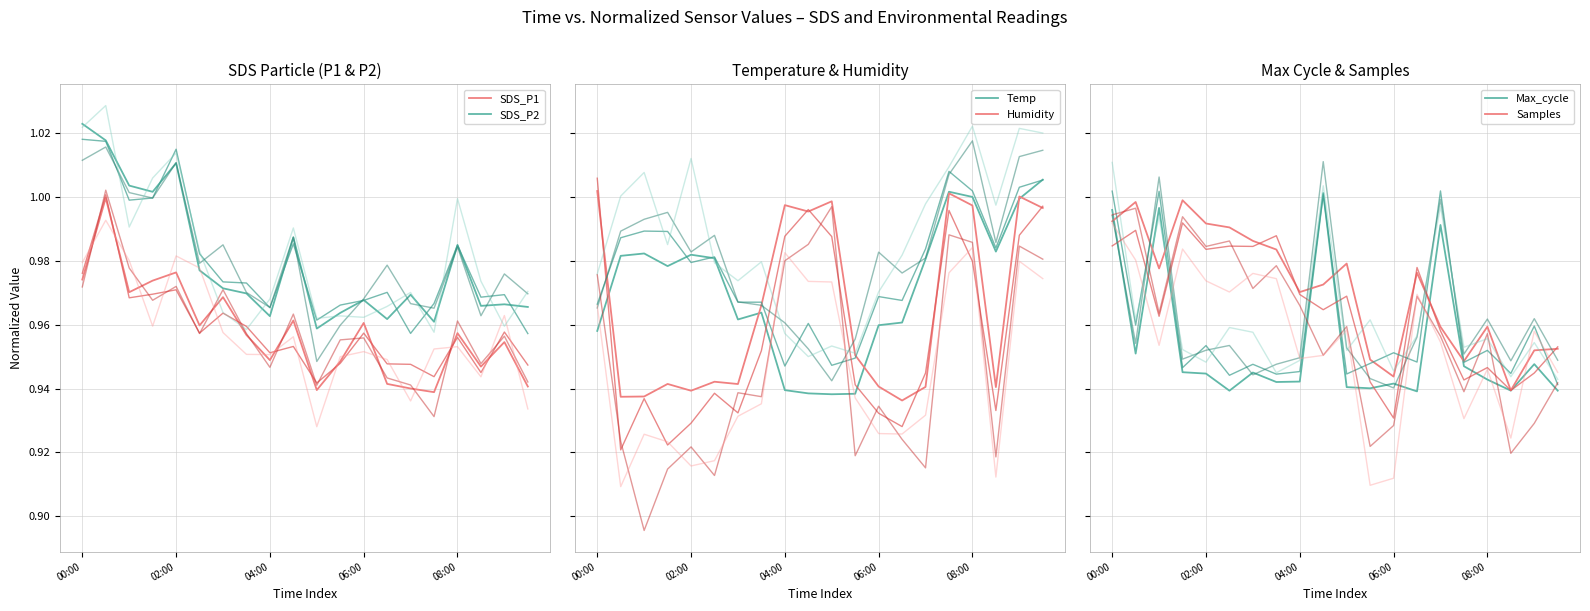

Between 18 and 17, which is larger?

18